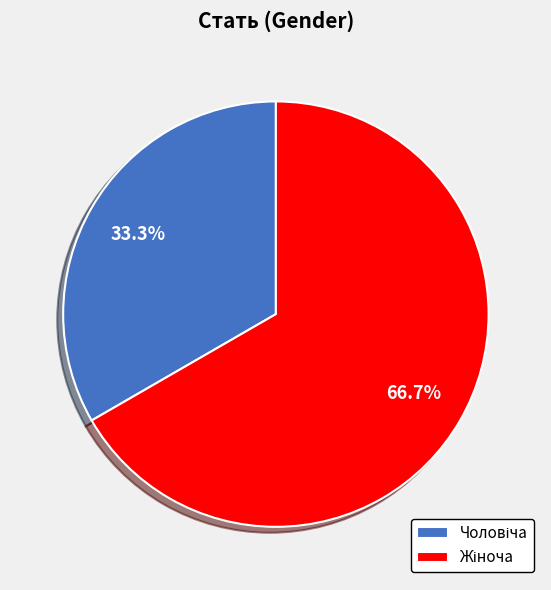

Does any single category account for the majority?

Yes